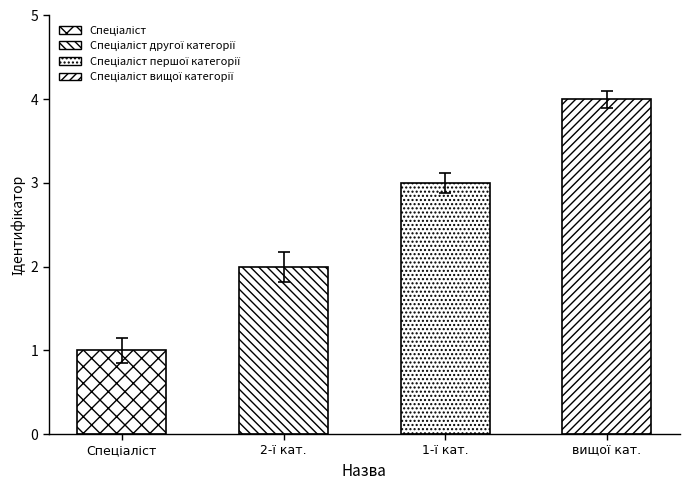

What is the sum of all values?

10